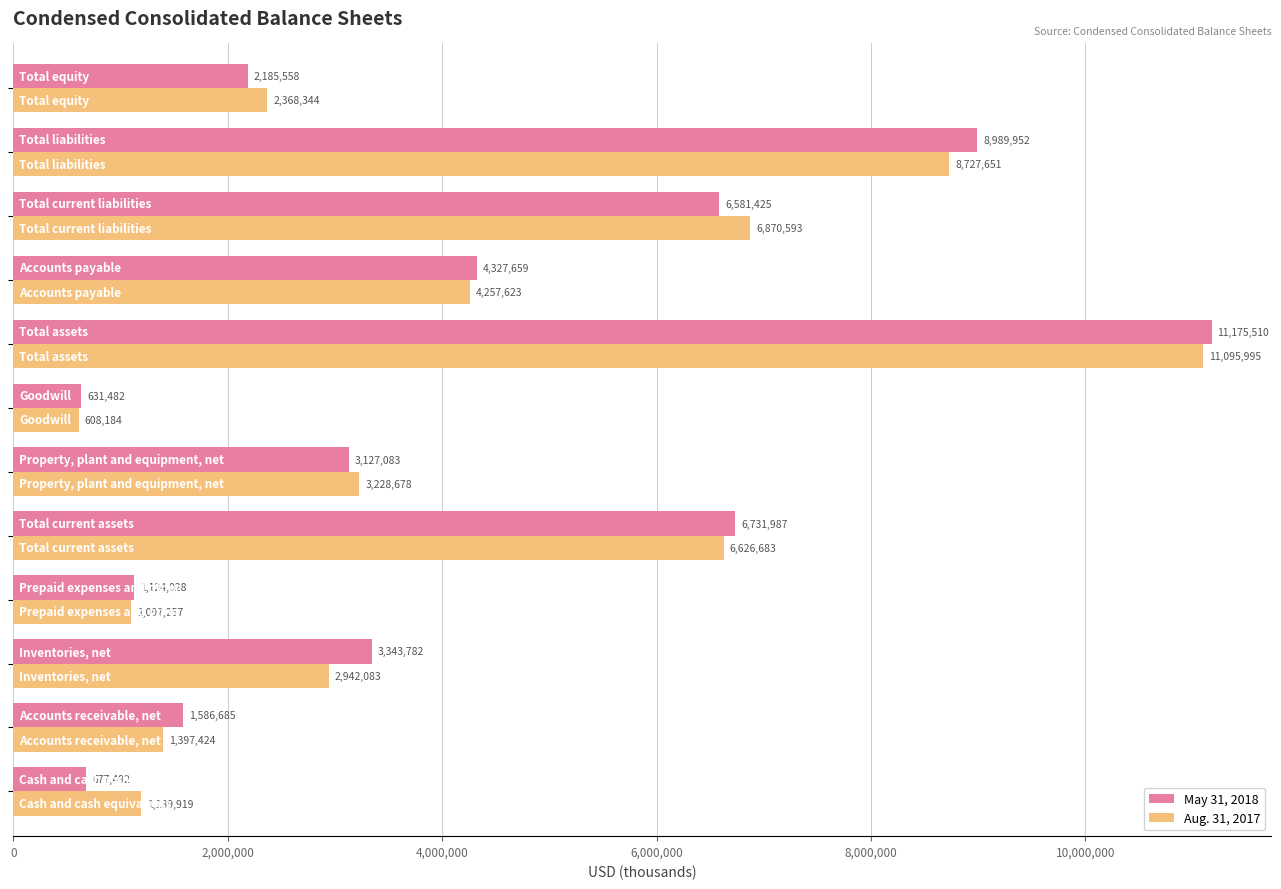

How many values in the May 31, 2018 series are below 3343782?

6